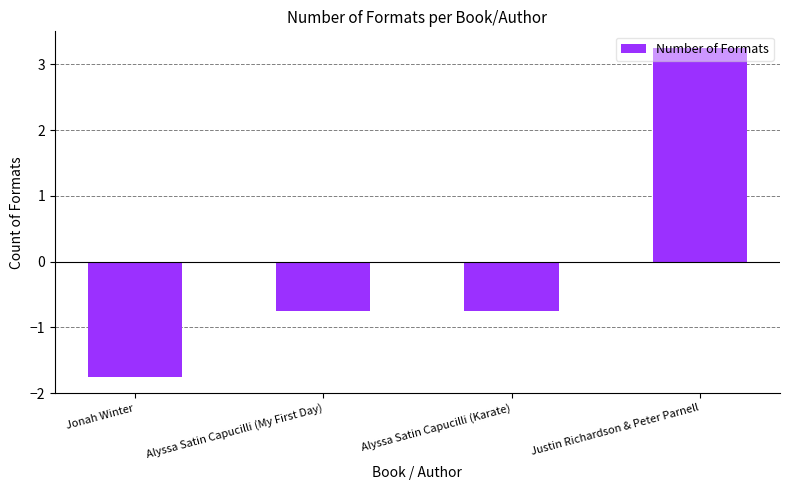

What is the change in value from Jonah Winter to Alyssa Satin Capucilli (Karate)?

+1.0